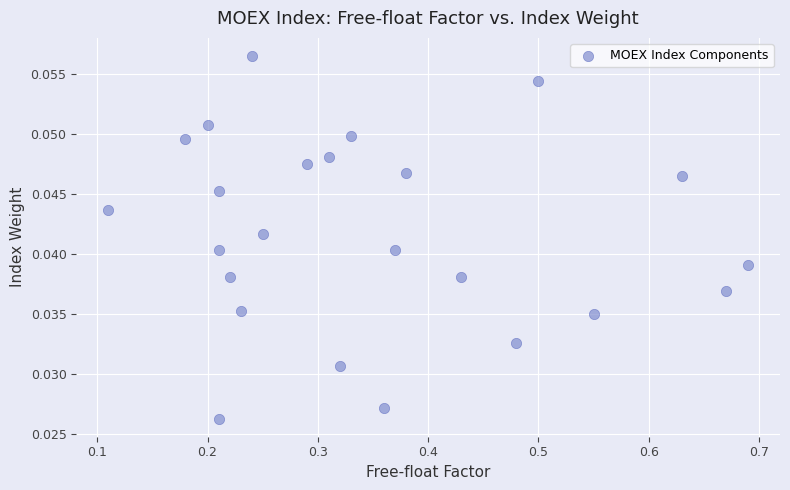

What is the range of X values (max minus min)?

0.6